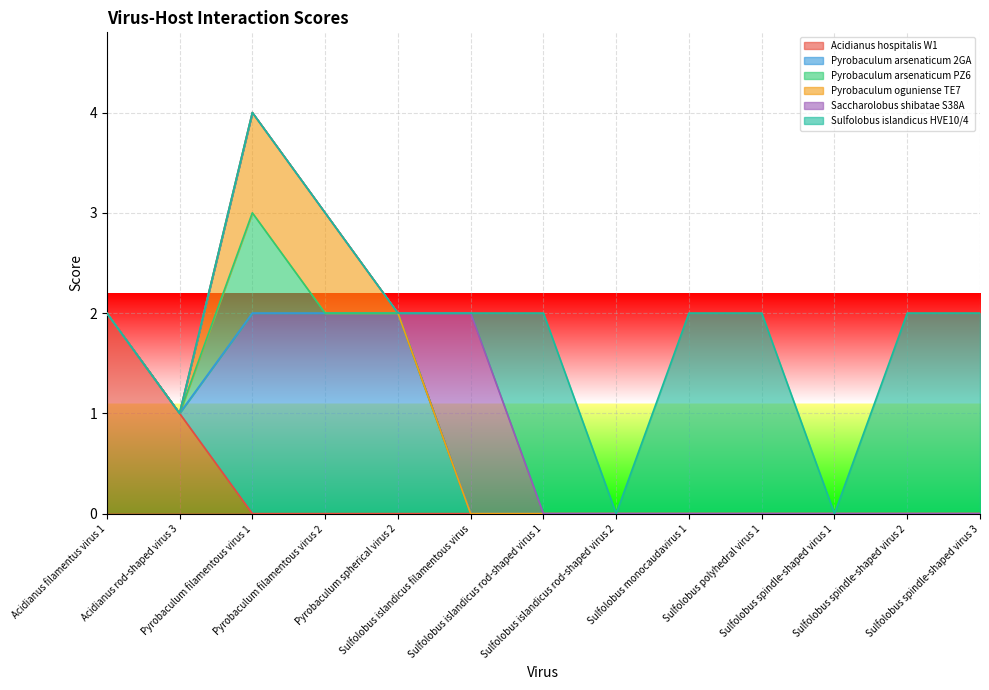

Read the Sulfolobus islandicus HVE10/4 value at Sulfolobus islandicus rod-shaped virus 1.

2